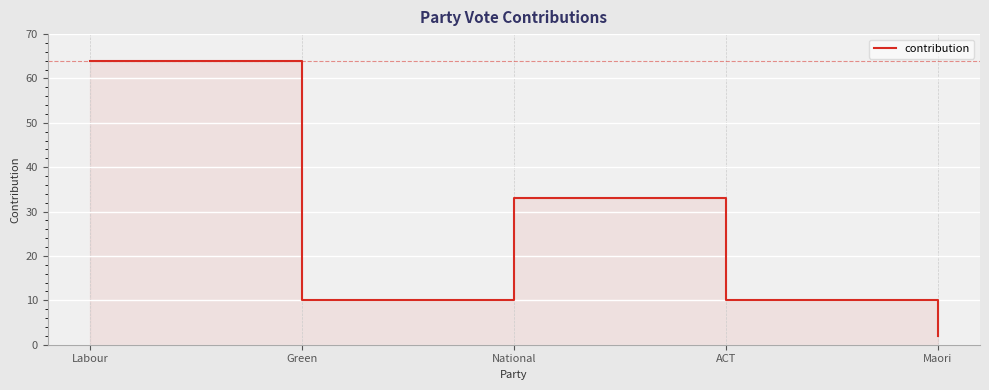

At which category does the data reach its first local peak?

National